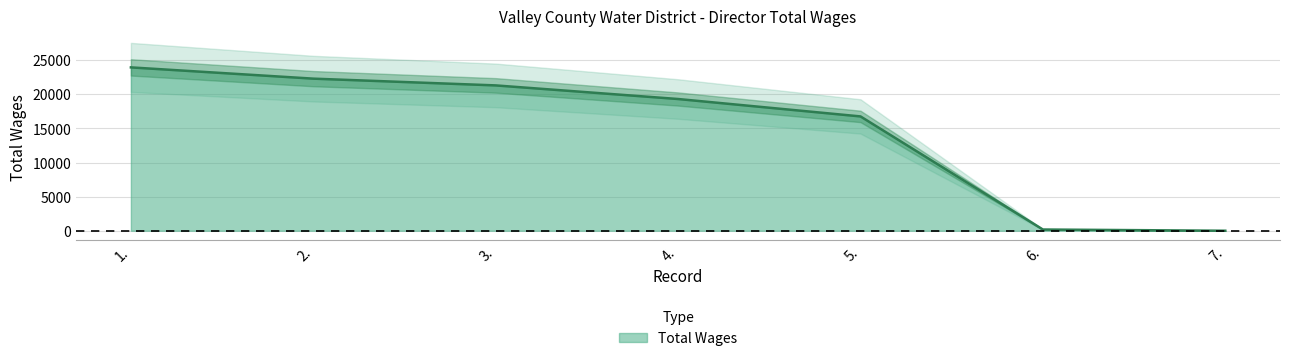

Reading right to left, what are all the values shown in this chart?

0	180	16755	19305	21300	22290	23940